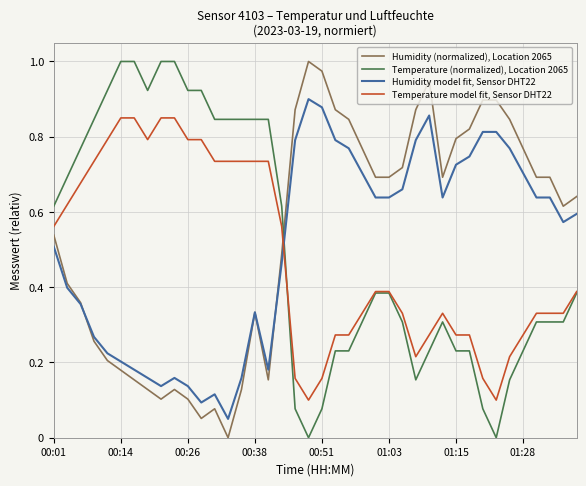

True or false: Temperature (normalized), Location 2065 and Humidity model fit, Sensor DHT22 cross at least once.

True